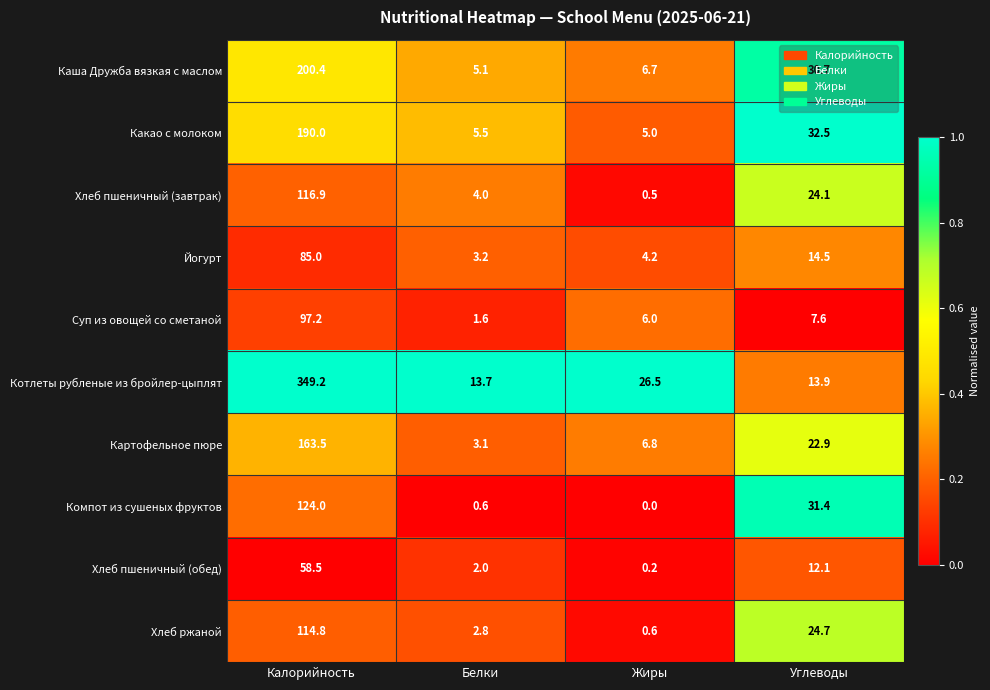

Which series has the widest spread of values?

Котлеты рубленые из бройлер-цыплят